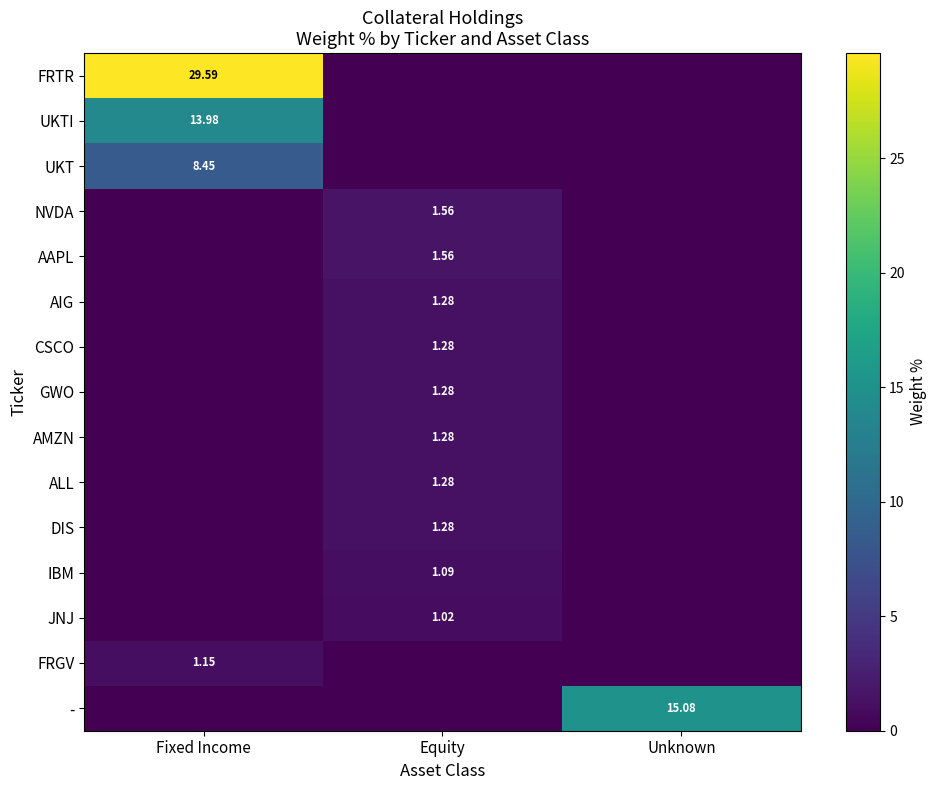

What is the sum of all ALL values?

1.3